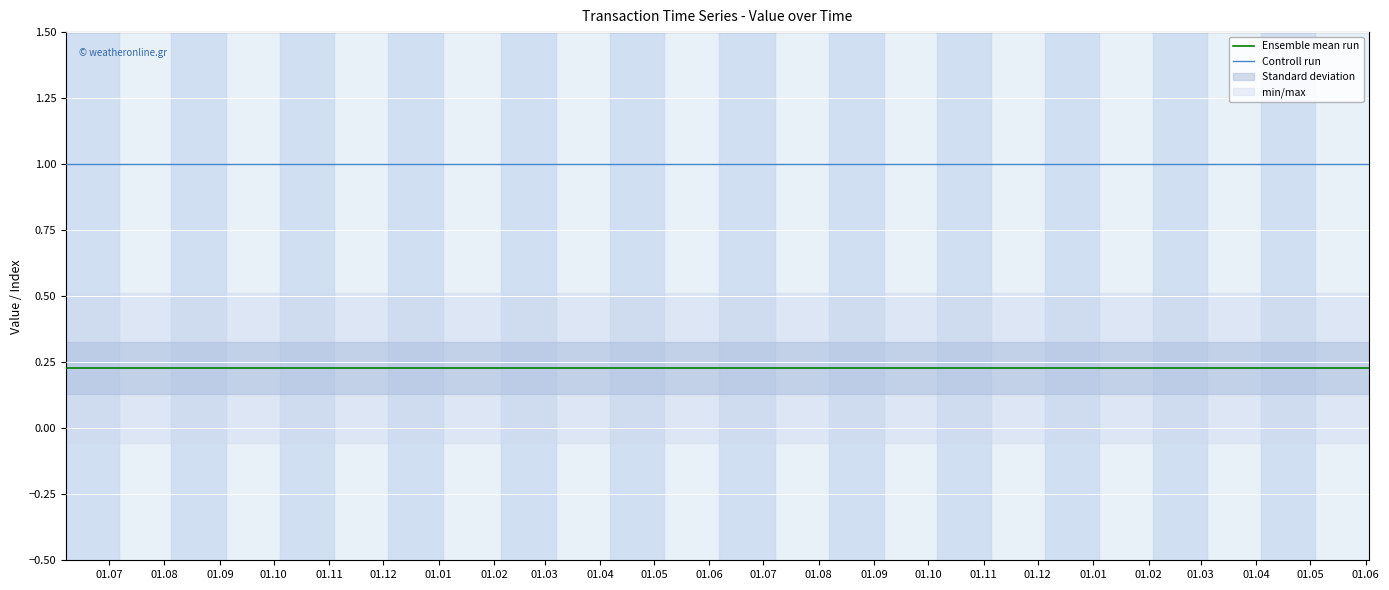

What is the average value of the Ensemble mean run series?

0.2